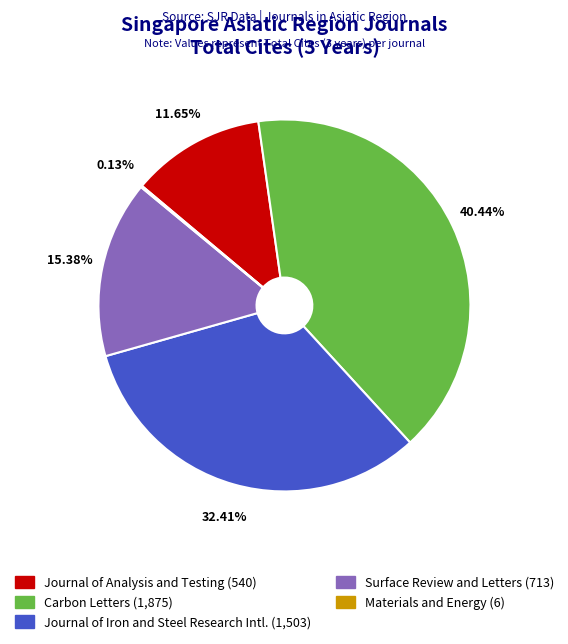

Does any single category account for the majority?

No